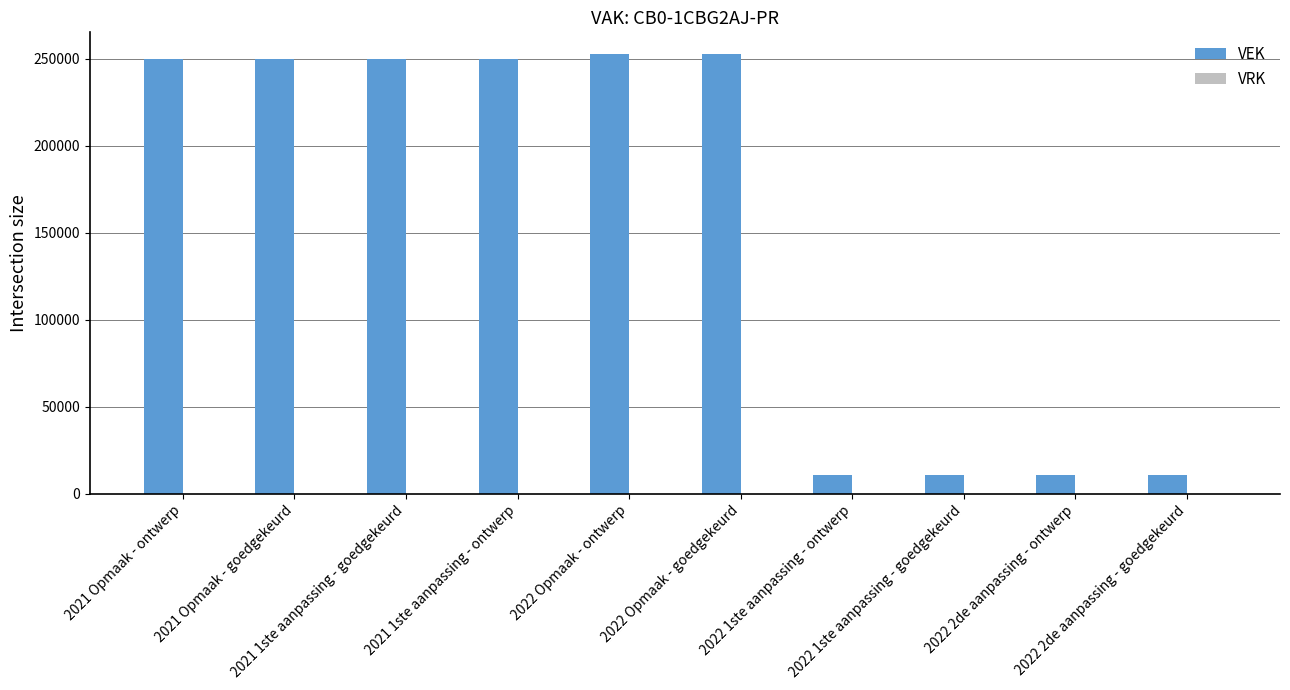

Are the bars horizontal?

No